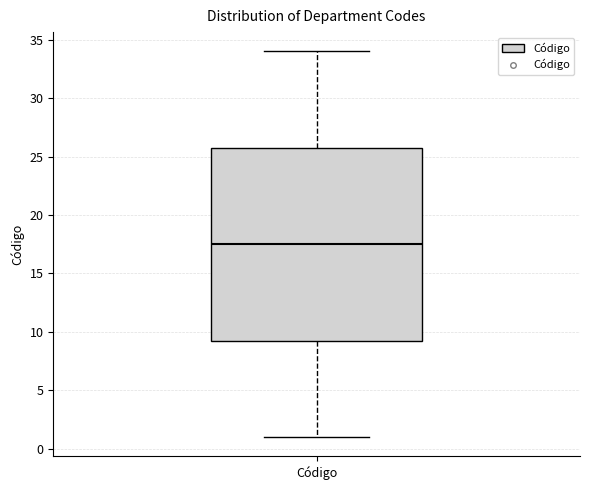

Where is the lower edge of the box for Código on the y-axis? The values are not printed on the chart, so give them approximately, as read against the axis.

9.5